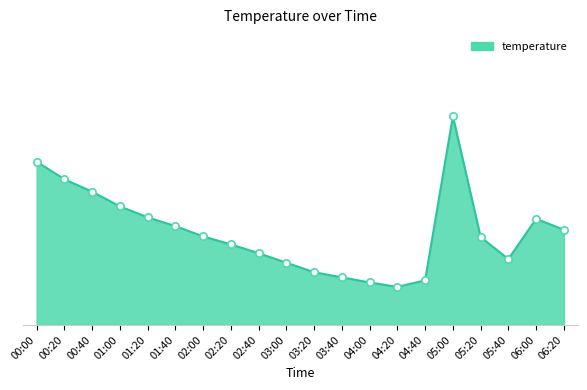

What is the change in value from 04:20 to 05:40?

+0.4